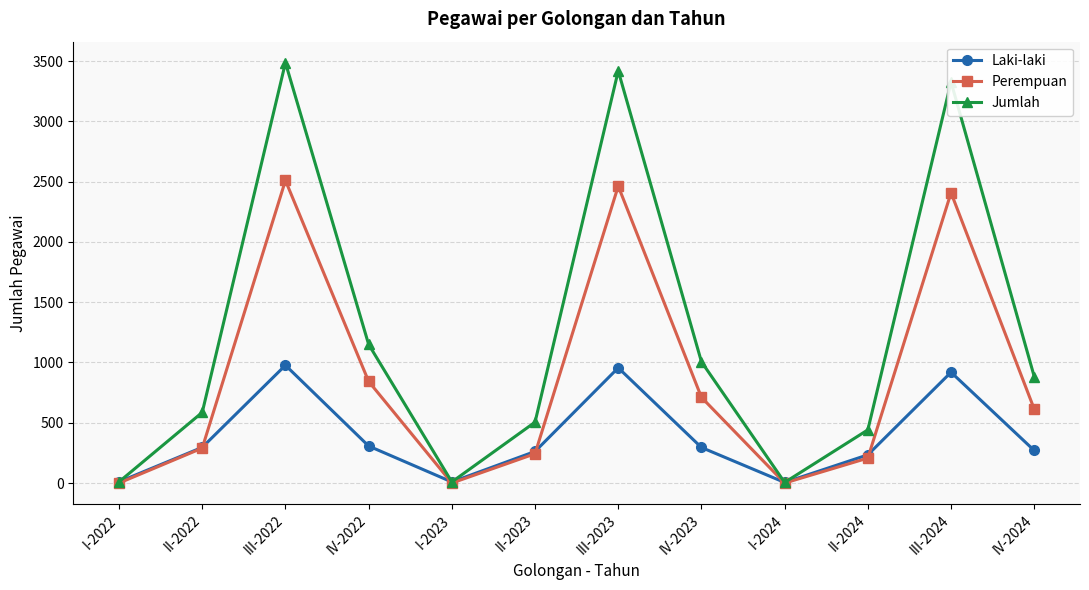

What is the spread (max minus min) of values at IV-2022?

843